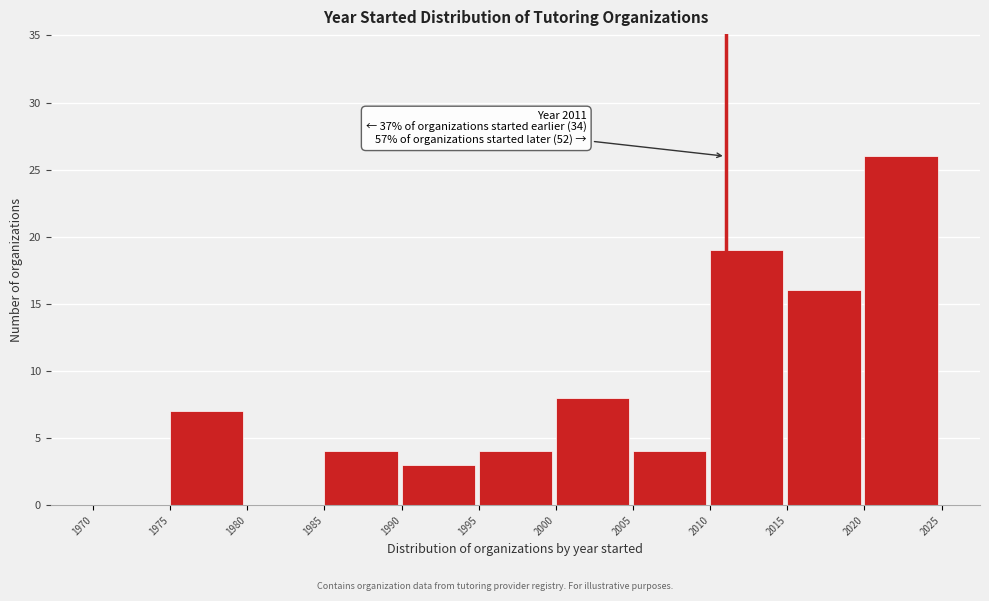

Which range on the x-axis has the tallest bar?

2020 to 2025